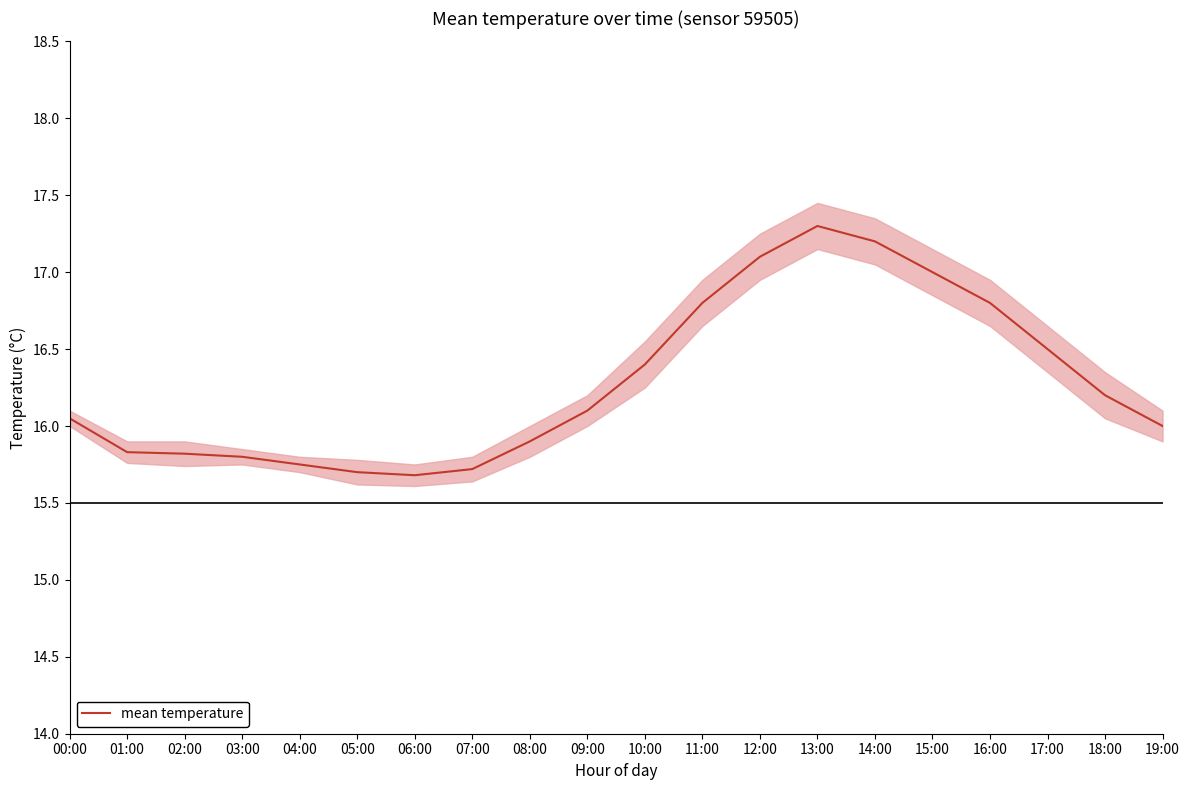

How many data points does each series have?

20